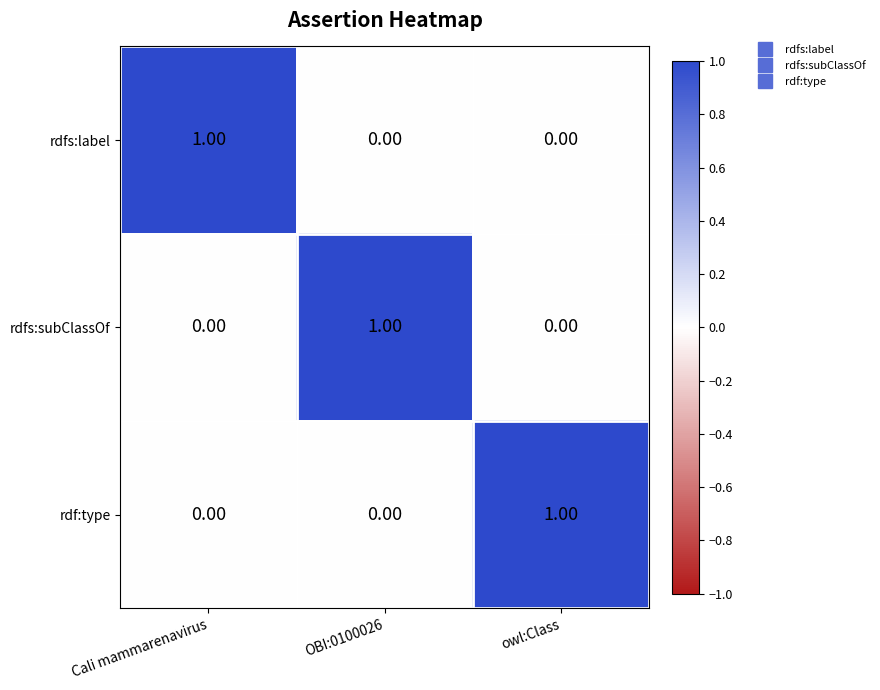

What is the spread (max minus min) of values at owl:Class?

1